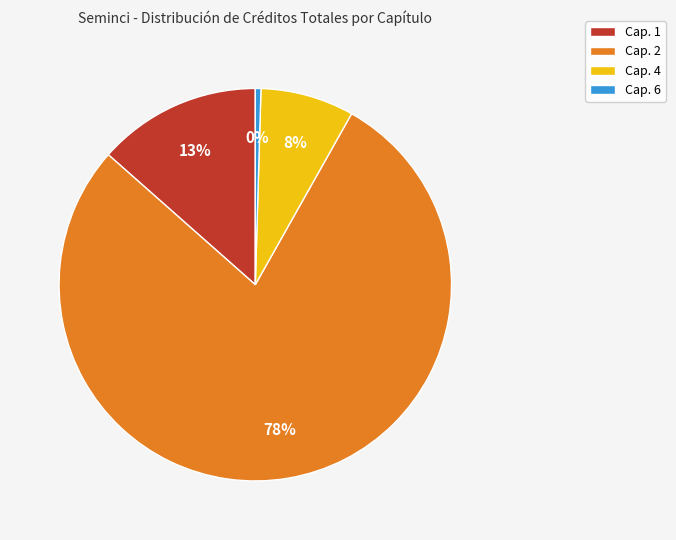

What is the smallest slice in the pie chart?

Cap. 6